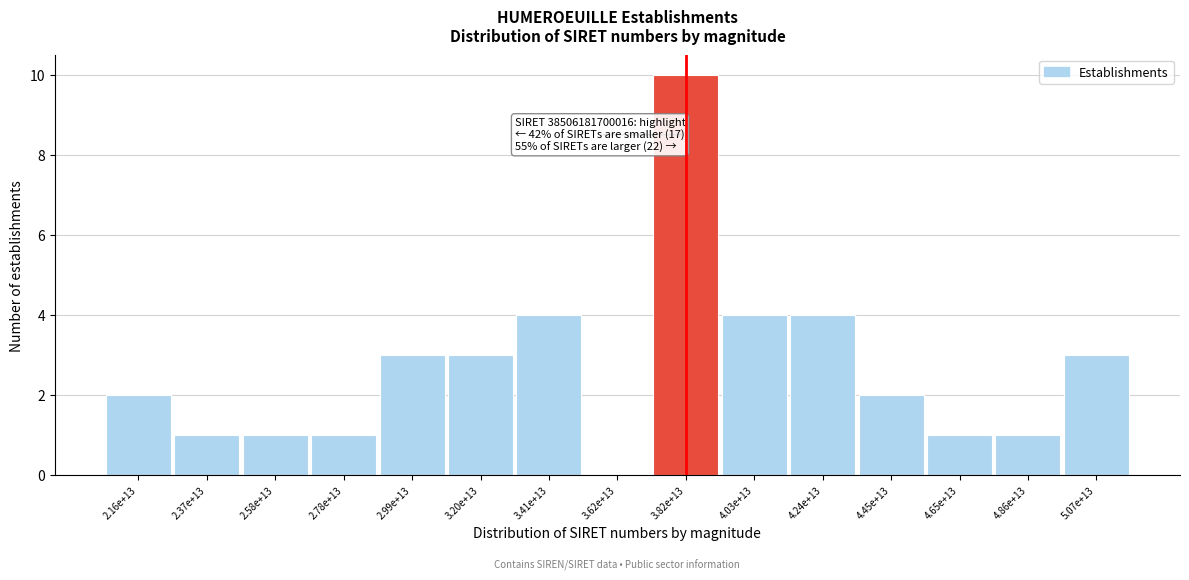

Reading left to right, extract all data points from this chart.

2.16e+13=2	2.37e+13=1	2.58e+13=1	2.78e+13=1	2.99e+13=3	3.20e+13=3	3.41e+13=4	3.62e+13=0	3.82e+13=10	4.03e+13=4	4.24e+13=4	4.45e+13=2	4.65e+13=1	4.86e+13=1	5.07e+13=3